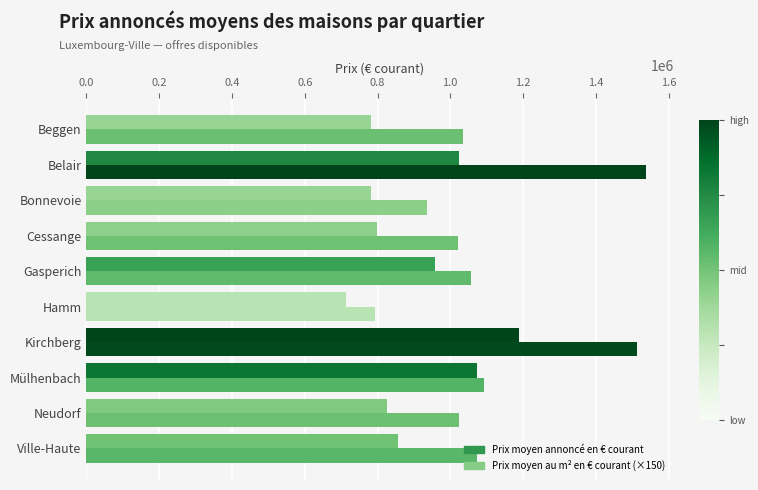

Count the number of data series in this chart.

2